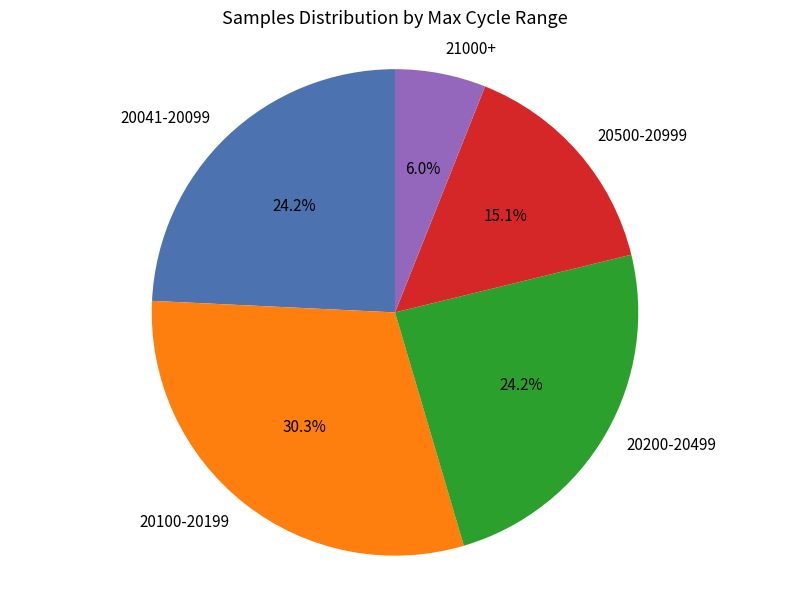

Is the sum of 21000+ and 20100-20199 greater than half?

No